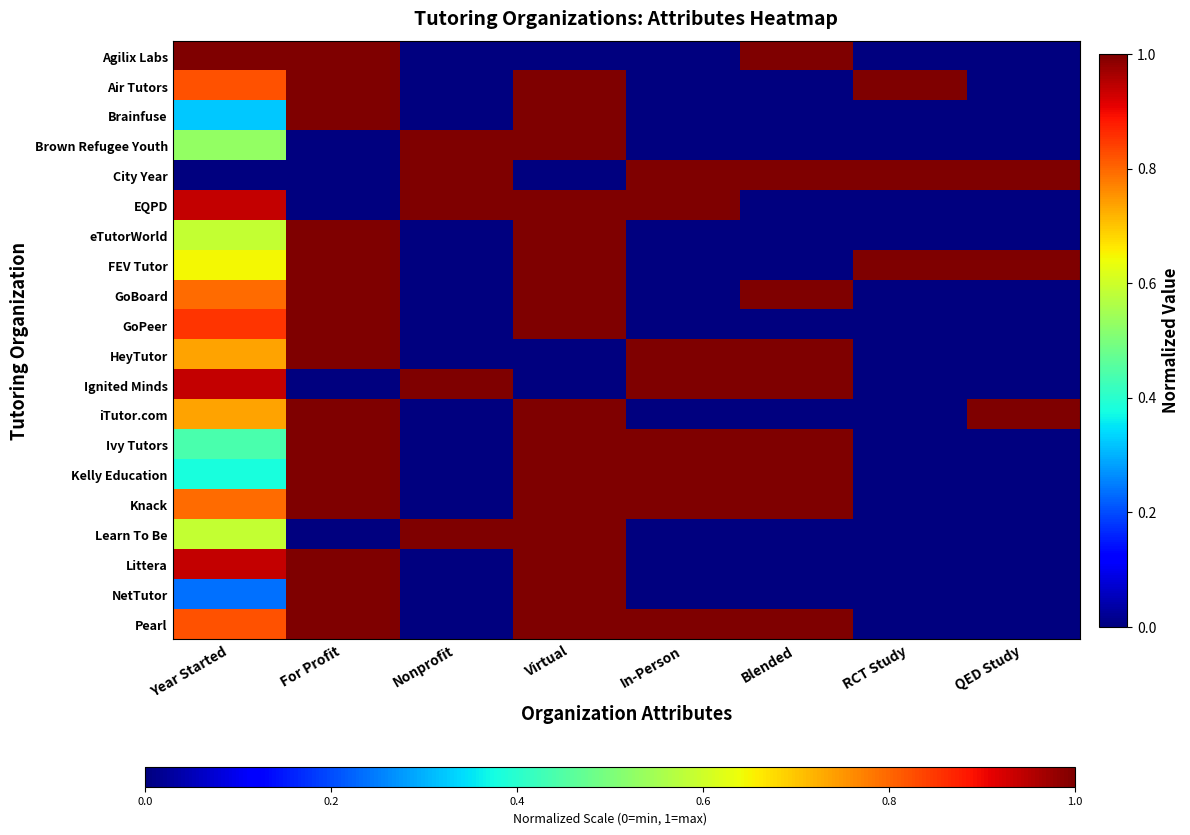

Reading right to left, list all the values displayed in this chart.

Agilix Labs: QED Study=0.0	RCT Study=0.0	Blended=1.0	In-Person=0.0	Virtual=0.0	Nonprofit=0.0	For Profit=1.0	Year Started=1.0
Air Tutors: QED Study=0.0	RCT Study=1.0	Blended=0.0	In-Person=0.0	Virtual=1.0	Nonprofit=0.0	For Profit=1.0	Year Started=0.8
Brainfuse: QED Study=0.0	RCT Study=0.0	Blended=0.0	In-Person=0.0	Virtual=1.0	Nonprofit=0.0	For Profit=1.0	Year Started=0.3
Brown Refugee Youth: QED Study=0.0	RCT Study=0.0	Blended=0.0	In-Person=0.0	Virtual=1.0	Nonprofit=1.0	For Profit=0.0	Year Started=0.5
City Year: QED Study=1.0	RCT Study=1.0	Blended=1.0	In-Person=1.0	Virtual=0.0	Nonprofit=1.0	For Profit=0.0	Year Started=0.0
EQPD: QED Study=0.0	RCT Study=0.0	Blended=0.0	In-Person=1.0	Virtual=1.0	Nonprofit=1.0	For Profit=0.0	Year Started=0.9
eTutorWorld: QED Study=0.0	RCT Study=0.0	Blended=0.0	In-Person=0.0	Virtual=1.0	Nonprofit=0.0	For Profit=1.0	Year Started=0.6
FEV Tutor: QED Study=1.0	RCT Study=1.0	Blended=0.0	In-Person=0.0	Virtual=1.0	Nonprofit=0.0	For Profit=1.0	Year Started=0.6
GoBoard: QED Study=0.0	RCT Study=0.0	Blended=1.0	In-Person=0.0	Virtual=1.0	Nonprofit=0.0	For Profit=1.0	Year Started=0.8
GoPeer: QED Study=0.0	RCT Study=0.0	Blended=0.0	In-Person=0.0	Virtual=1.0	Nonprofit=0.0	For Profit=1.0	Year Started=0.9
HeyTutor: QED Study=0.0	RCT Study=0.0	Blended=1.0	In-Person=1.0	Virtual=0.0	Nonprofit=0.0	For Profit=1.0	Year Started=0.7
Ignited Minds: QED Study=0.0	RCT Study=0.0	Blended=1.0	In-Person=1.0	Virtual=0.0	Nonprofit=1.0	For Profit=0.0	Year Started=0.9
iTutor.com: QED Study=1.0	RCT Study=0.0	Blended=0.0	In-Person=0.0	Virtual=1.0	Nonprofit=0.0	For Profit=1.0	Year Started=0.7
Ivy Tutors: QED Study=0.0	RCT Study=0.0	Blended=1.0	In-Person=1.0	Virtual=1.0	Nonprofit=0.0	For Profit=1.0	Year Started=0.4
Kelly Education: QED Study=0.0	RCT Study=0.0	Blended=1.0	In-Person=1.0	Virtual=1.0	Nonprofit=0.0	For Profit=1.0	Year Started=0.4
Knack: QED Study=0.0	RCT Study=0.0	Blended=1.0	In-Person=1.0	Virtual=1.0	Nonprofit=0.0	For Profit=1.0	Year Started=0.8
Learn To Be: QED Study=0.0	RCT Study=0.0	Blended=0.0	In-Person=0.0	Virtual=1.0	Nonprofit=1.0	For Profit=0.0	Year Started=0.6
Littera: QED Study=0.0	RCT Study=0.0	Blended=0.0	In-Person=0.0	Virtual=1.0	Nonprofit=0.0	For Profit=1.0	Year Started=0.9
NetTutor: QED Study=0.0	RCT Study=0.0	Blended=0.0	In-Person=0.0	Virtual=1.0	Nonprofit=0.0	For Profit=1.0	Year Started=0.2
Pearl: QED Study=0.0	RCT Study=0.0	Blended=1.0	In-Person=1.0	Virtual=1.0	Nonprofit=0.0	For Profit=1.0	Year Started=0.8